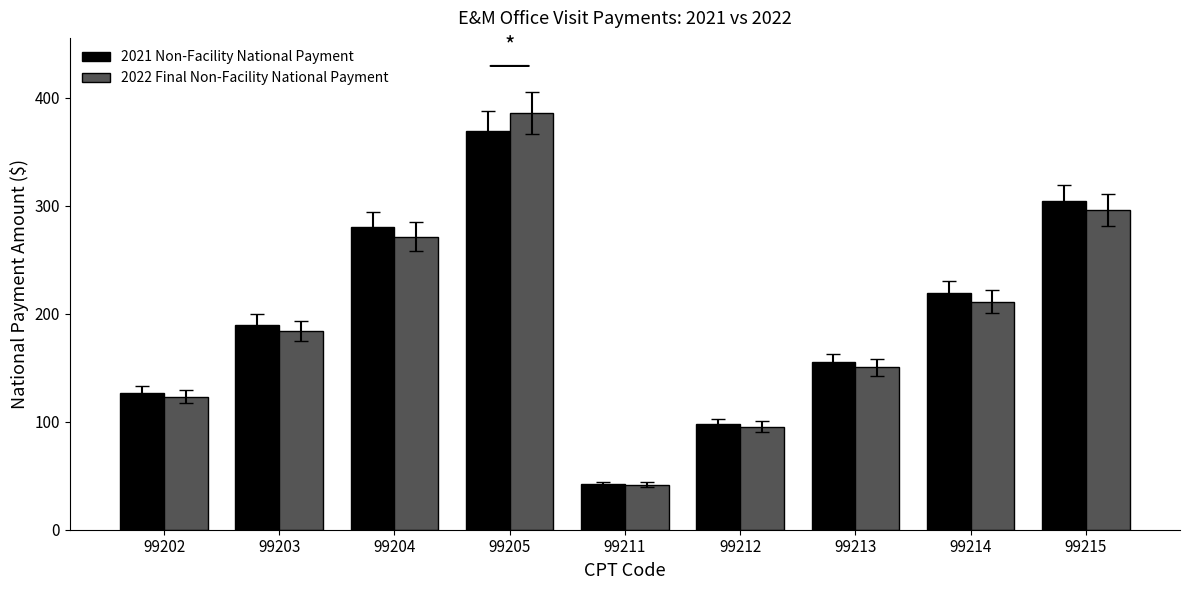

The 2021 Non-Facility National Payment series shows 155.3 at 99213. True or false?

True